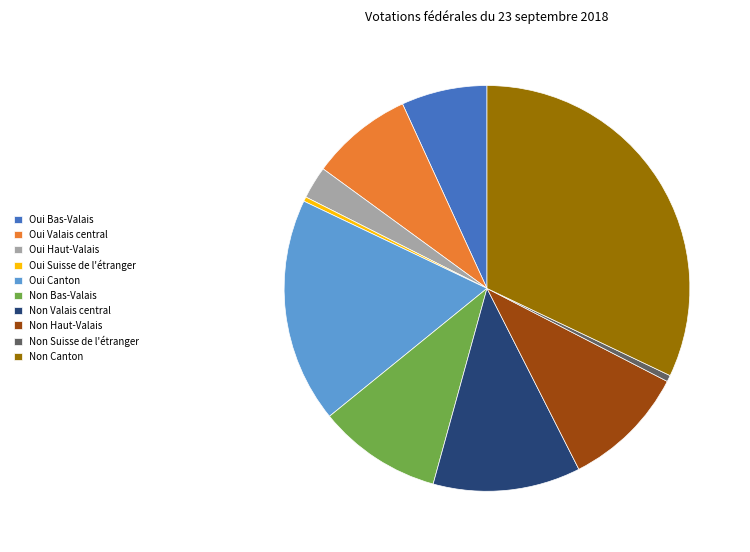

Do Oui Haut-Valais and Non Canton together represent more than half of the pie?

No